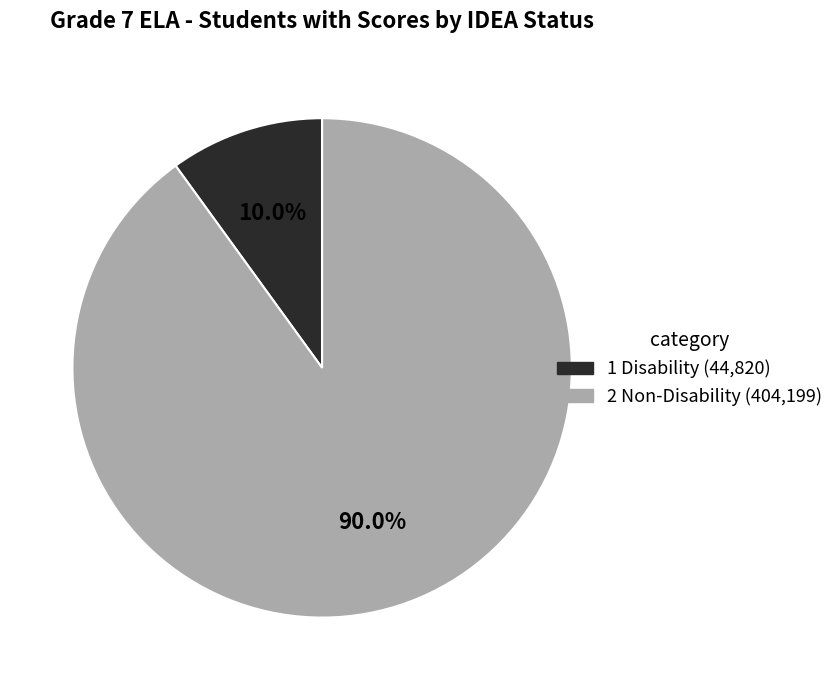

Is there a majority slice in this chart?

Yes